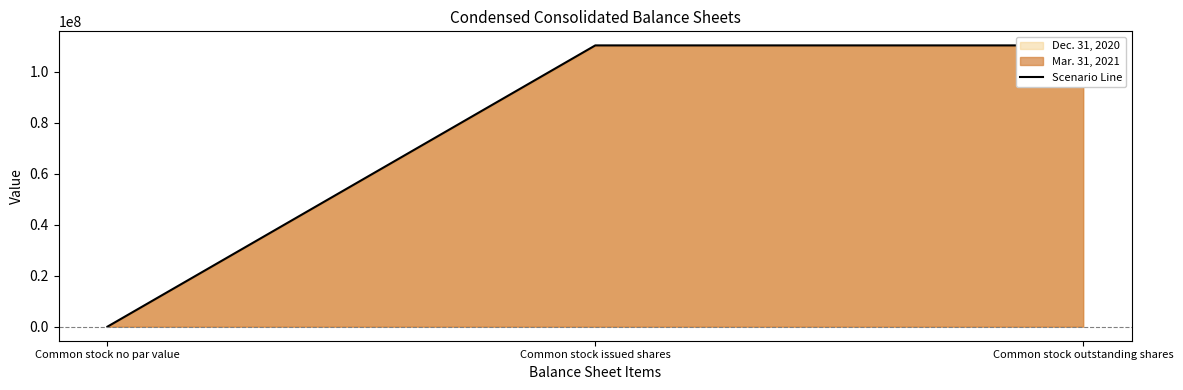

What is the difference between the values at Common stock issued shares and Common stock no par value?

110253056